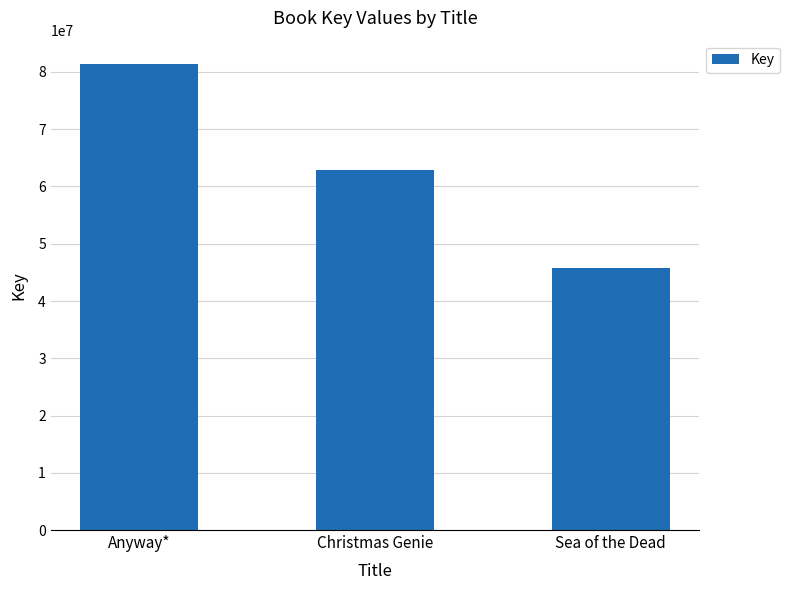

How many categories are shown in the chart?

3